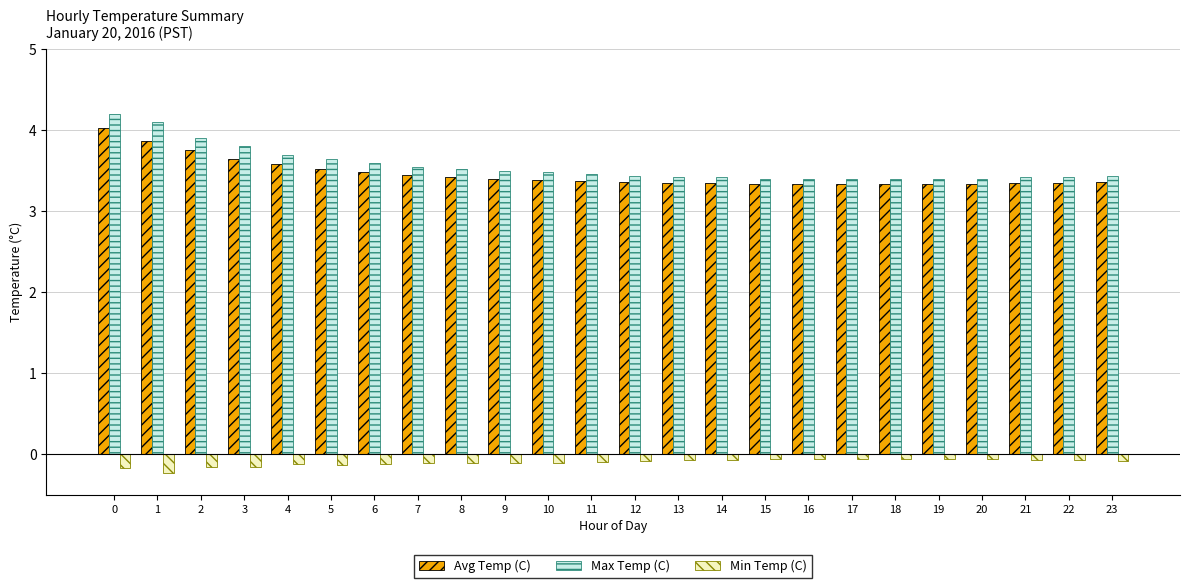

What is the highest value of the Avg Temp (C) series?

4.0